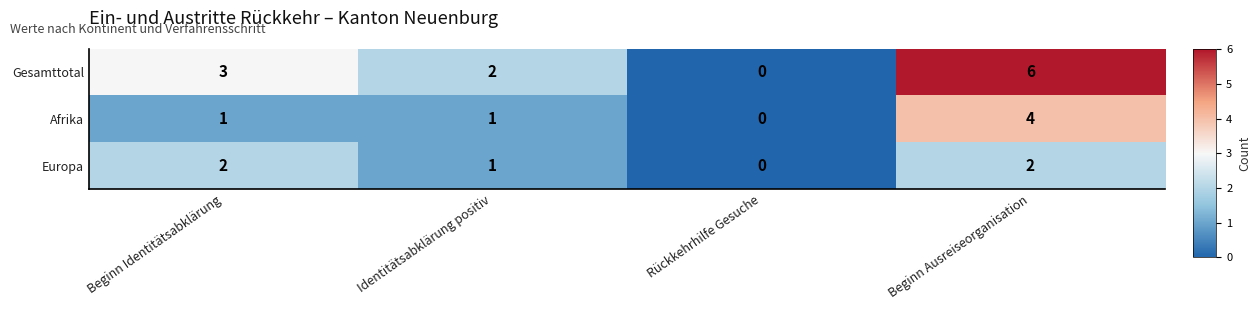

What is the total value across all series at Beginn Ausreiseorganisation?

12